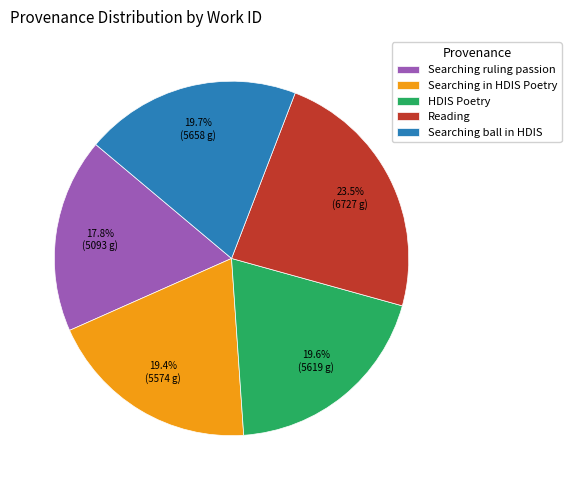

Do Reading and Searching in HDIS Poetry together represent more than half of the pie?

No